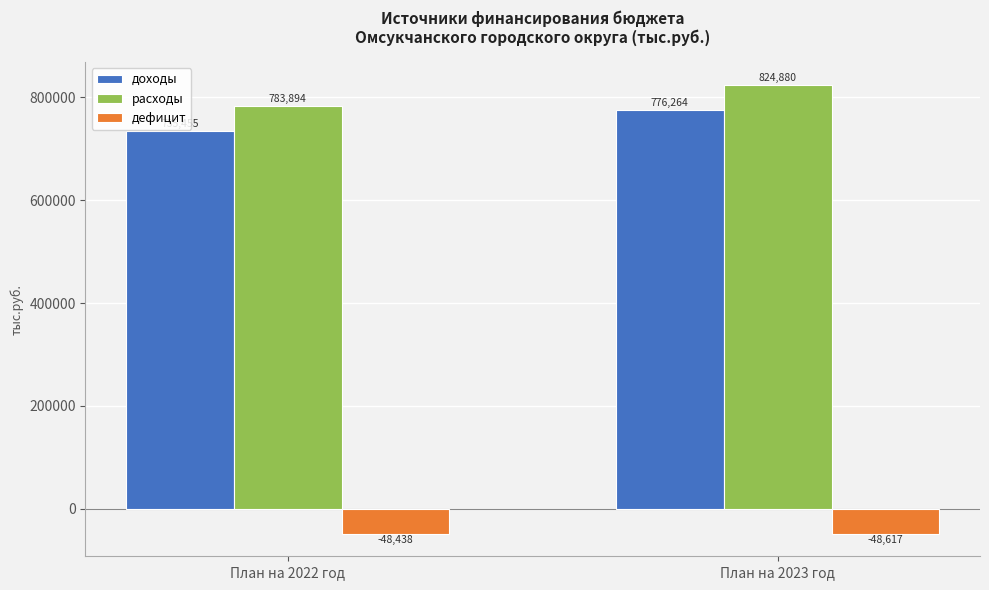

List the labels in order of дефицит value, largest first.

План на 2022 год, План на 2023 год